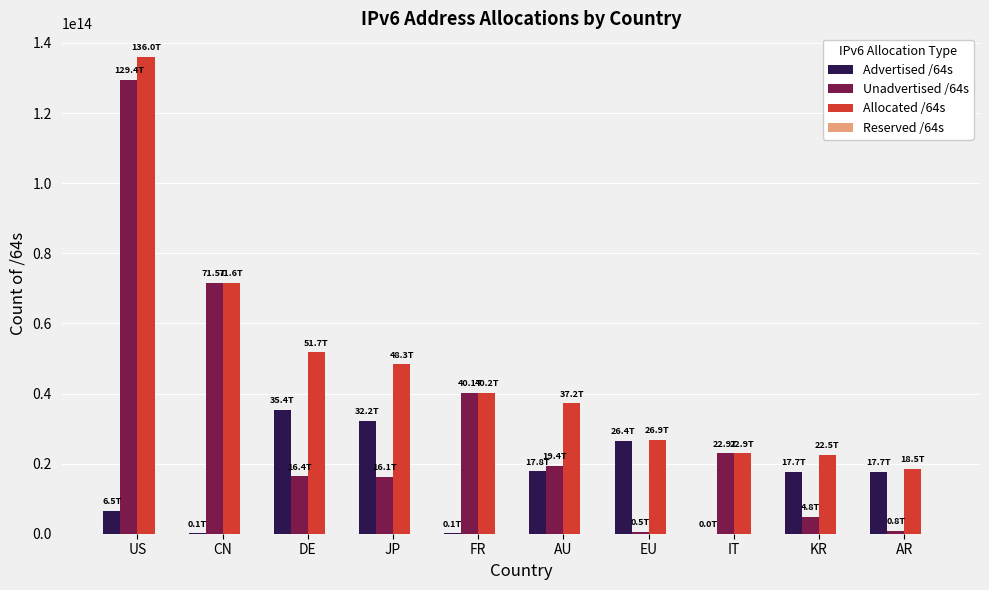

At which label does Unadvertised /64s reach its peak?

US